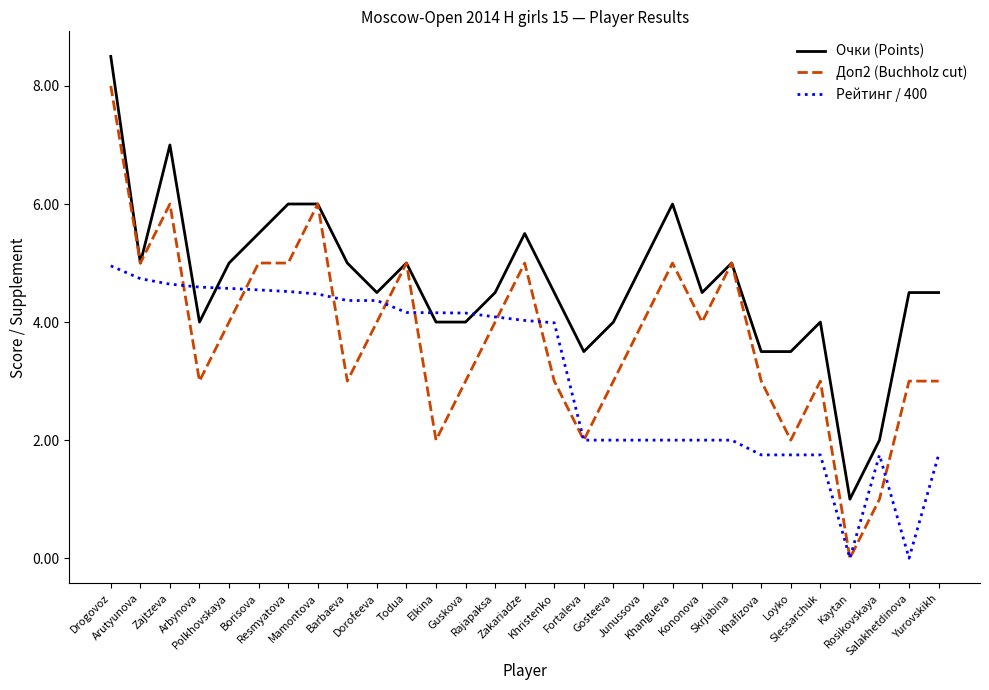

Is the value of Рейтинг / 400 at Elkina greater than the value of Доп2 (Buchholz cut) at Guskova?

Yes